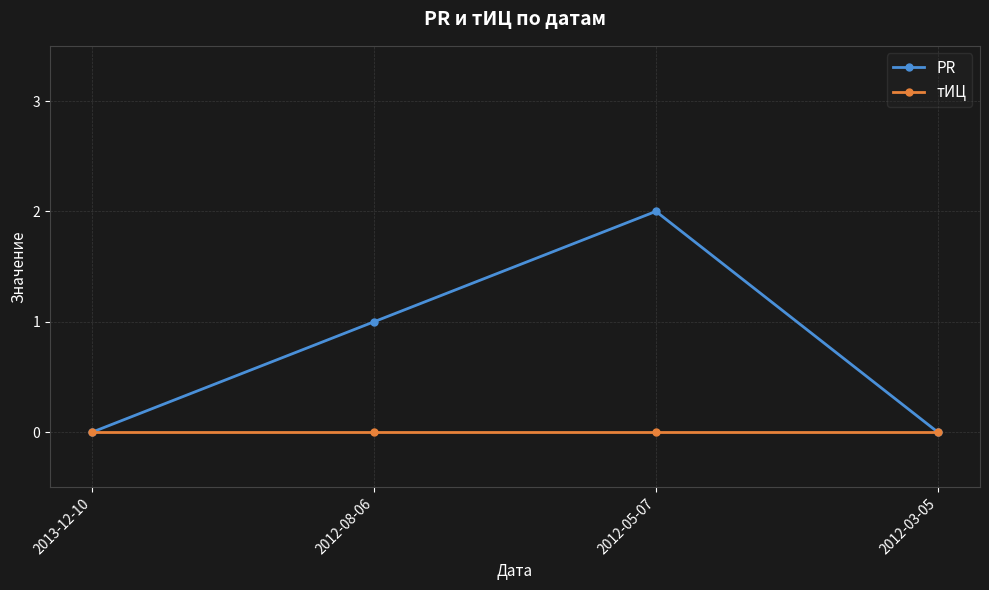

At which category is the sum across all series the highest?

2012-05-07